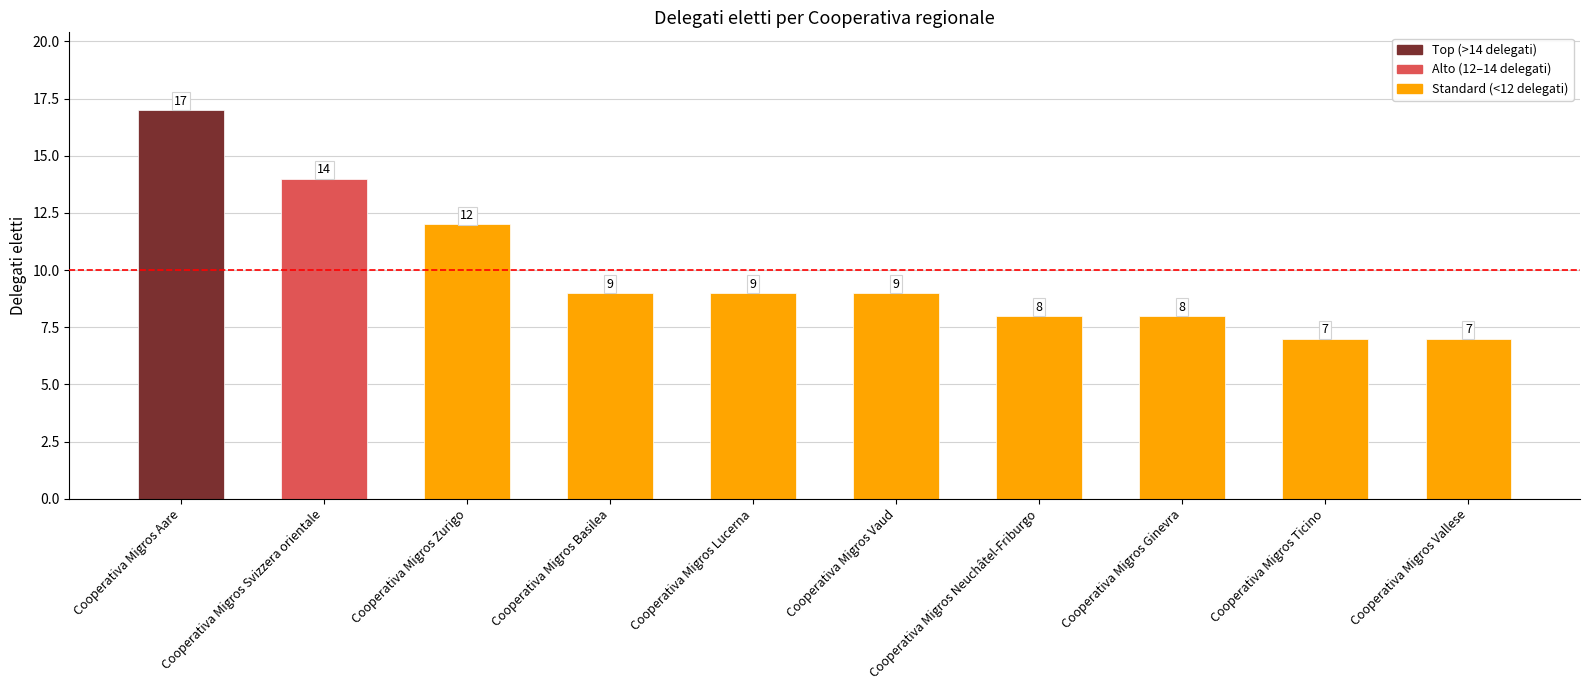

The chart shows a value of 9 at Cooperativa Migros Vaud. True or false?

True